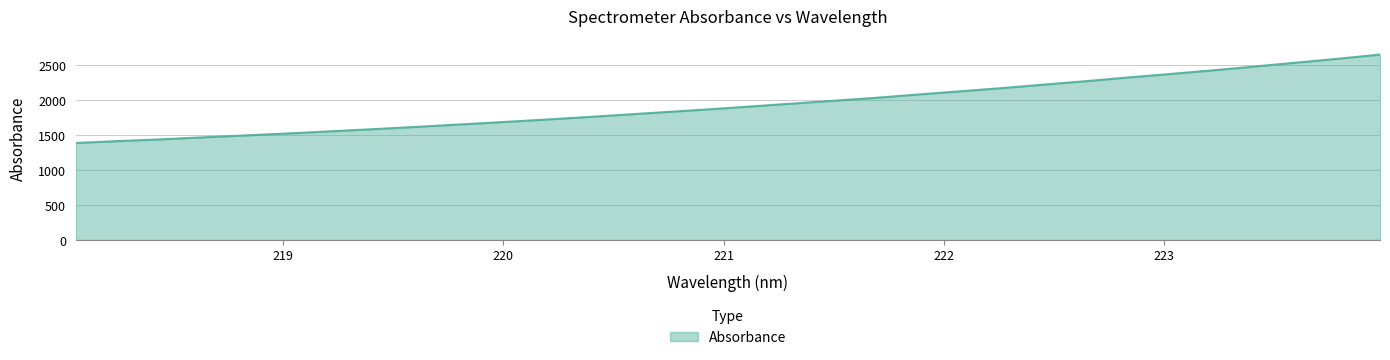

What is the difference between the maximum and minimum values?

1265.6